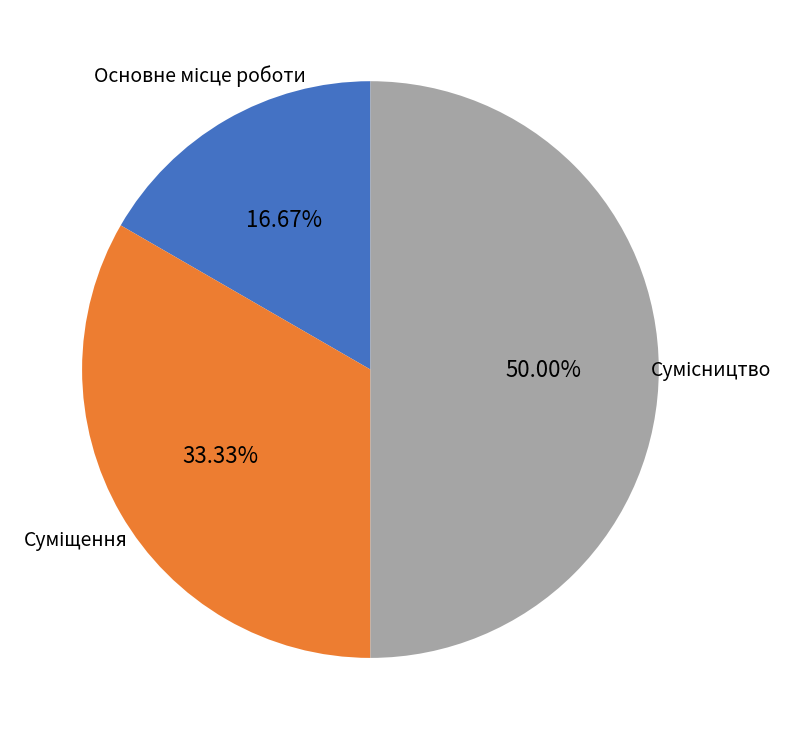

Count the number of slices in the pie.

3